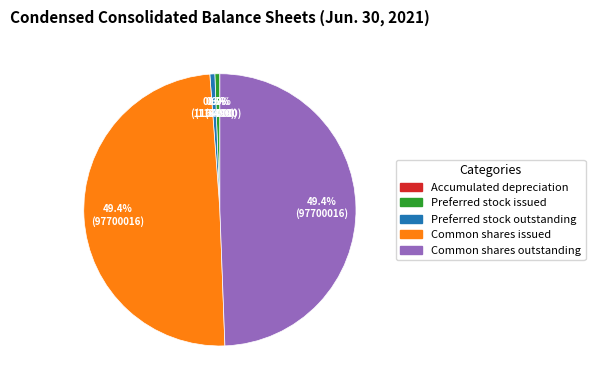

How much of the chart is everything except Common shares issued?

50.6%